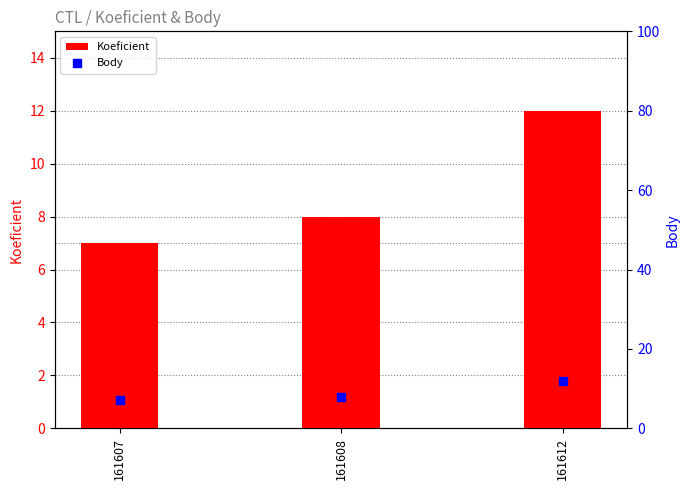

At how many categories does at least one series exceed 9?

1